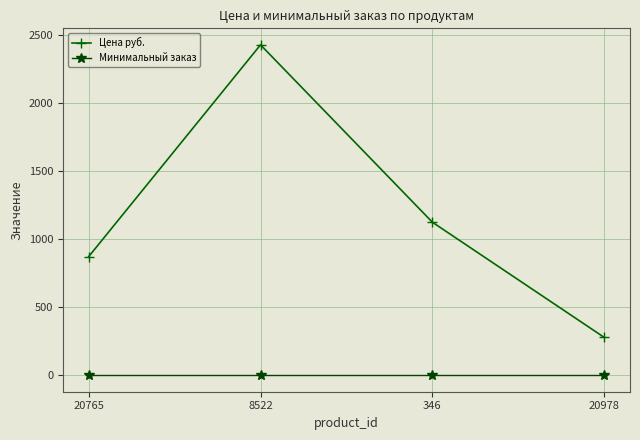

Where is Цена руб. nearest to the value 1354?

346